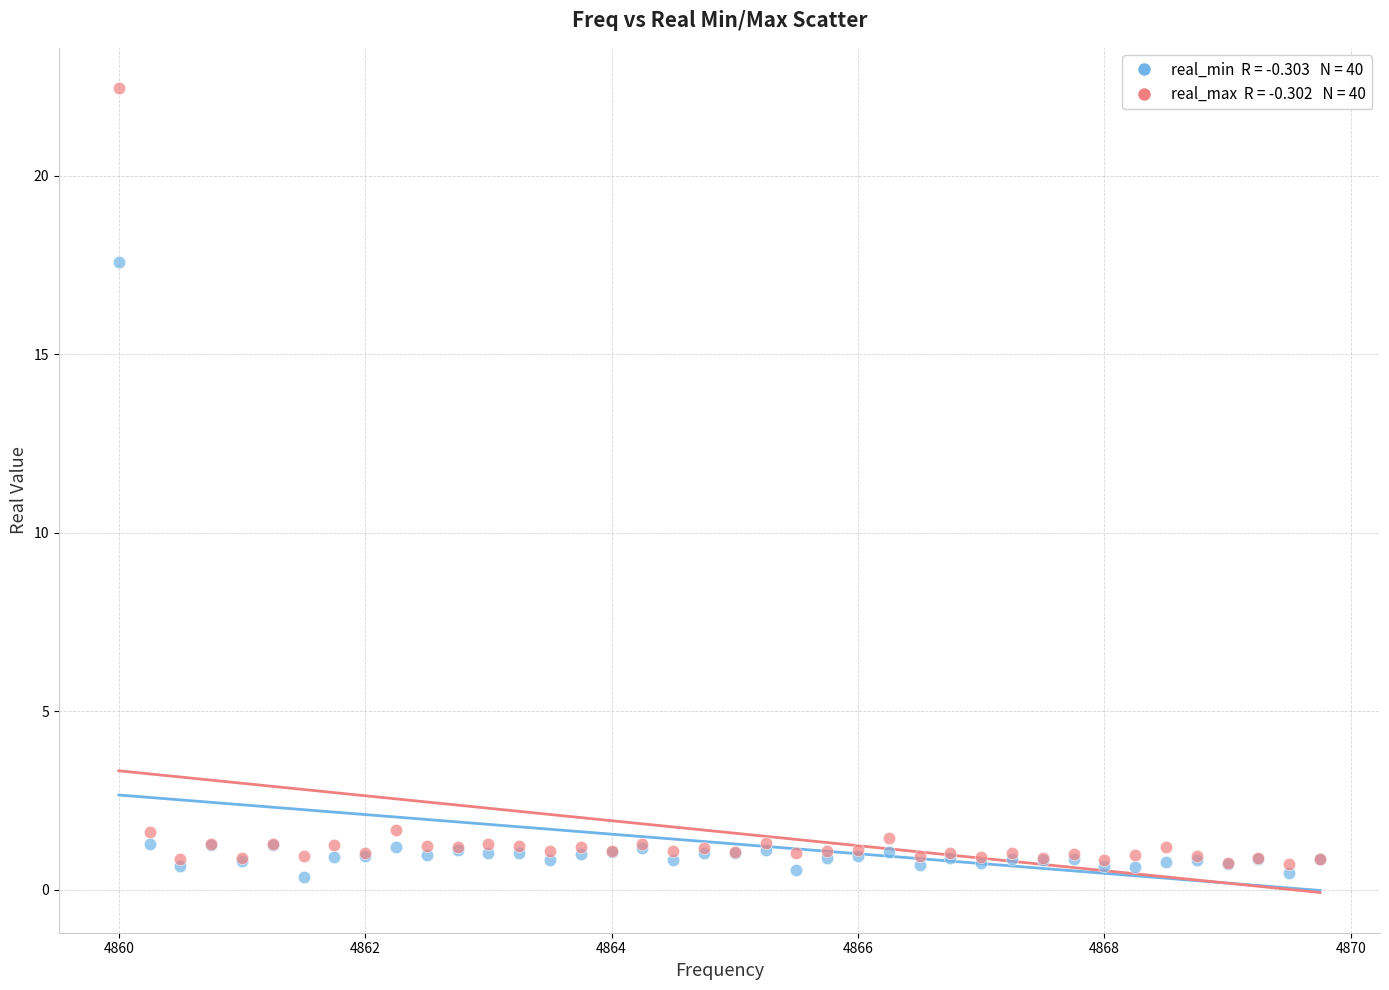

Across all series, what Y value is closest to 11?

17.6